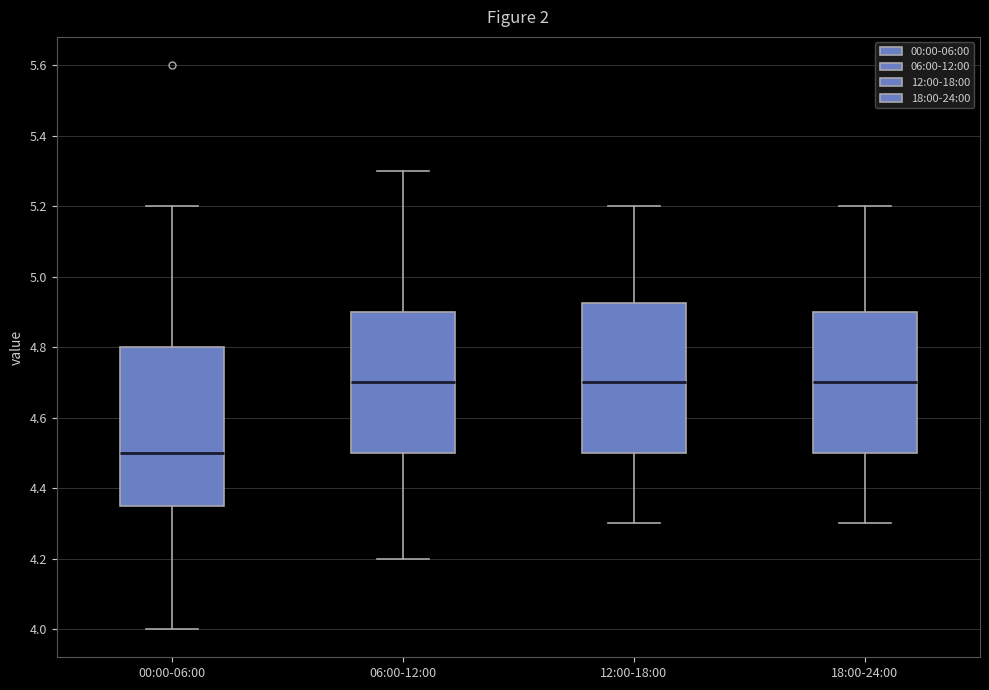

Reading left to right, read every box against the y-axis: the position of its median line, the range the box covers, and the ends of its whiskers. The values are not printed on the chart, so give them approximately, as read against the axis.

00:00-06:00: median 4.50, box 4.36 to 4.80, whiskers 4.00 to 5.20
06:00-12:00: median 4.70, box 4.50 to 4.90, whiskers 4.20 to 5.30
12:00-18:00: median 4.70, box 4.50 to 4.92, whiskers 4.30 to 5.20
18:00-24:00: median 4.70, box 4.50 to 4.90, whiskers 4.30 to 5.20